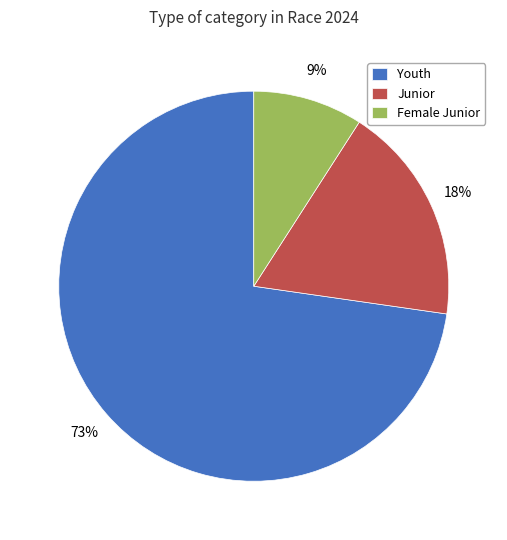

What is the largest slice in the pie chart?

Youth